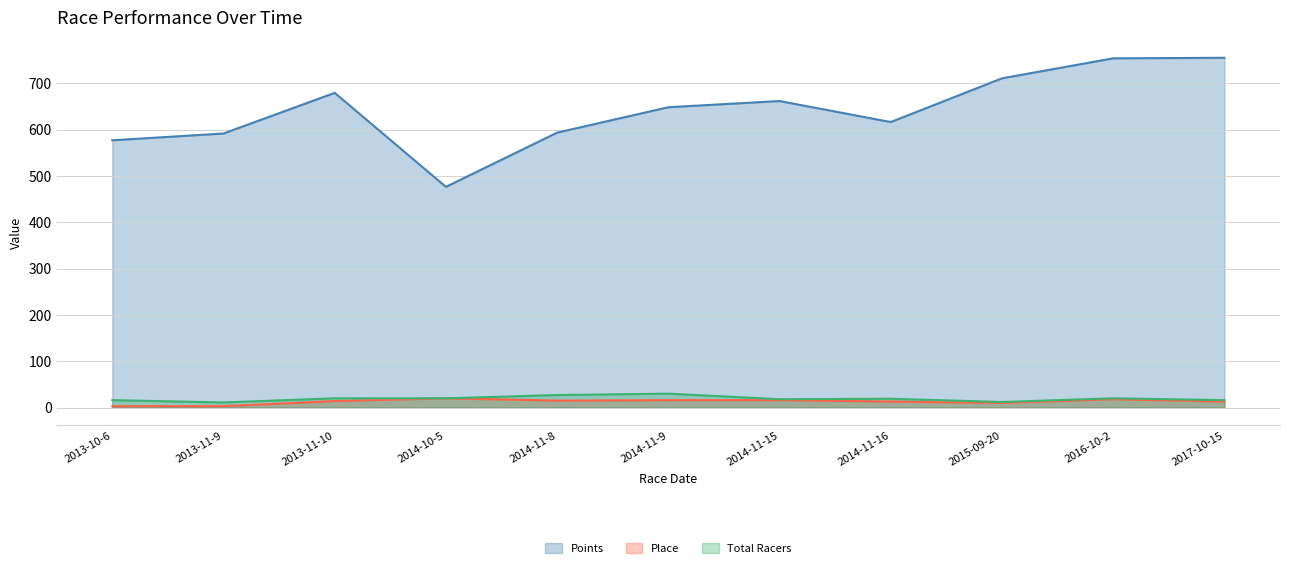

What is the label of the 2nd point from the left?

2013-11-9